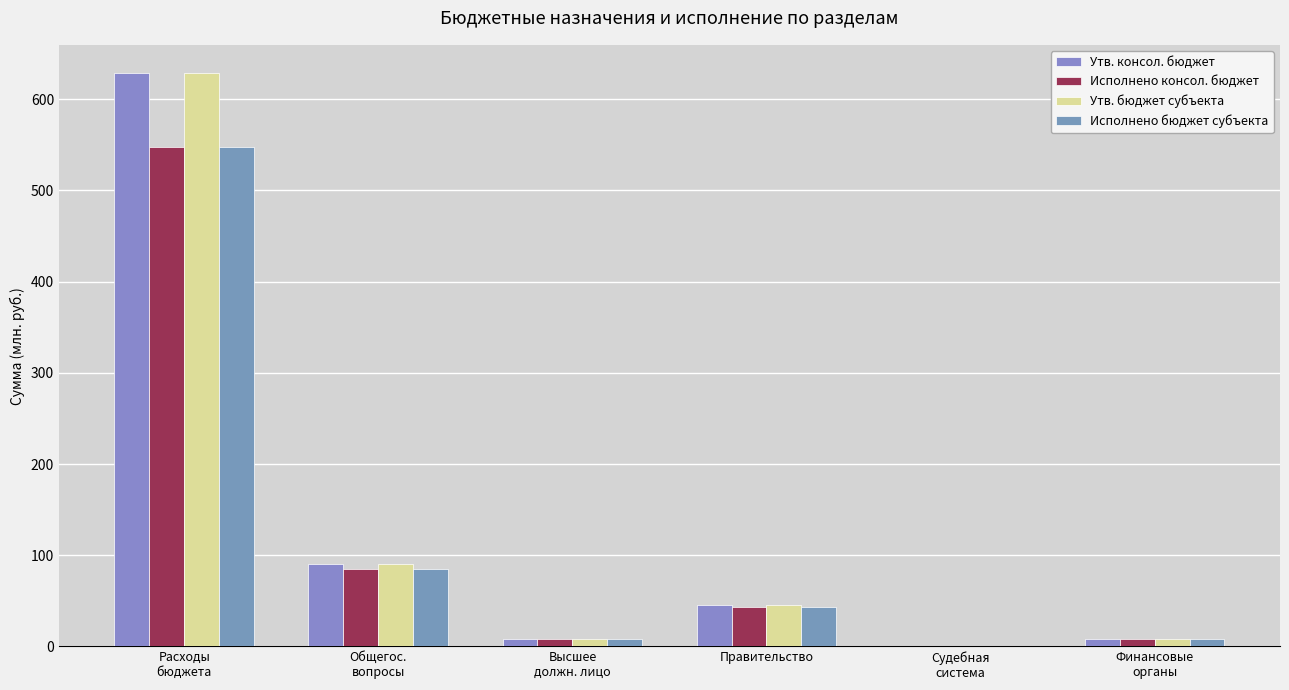

Rank the series at Финансовые
органы from lowest to highest value.

Исполнено консол. бюджет, Исполнено бюджет субъекта, Утв. консол. бюджет, Утв. бюджет субъекта